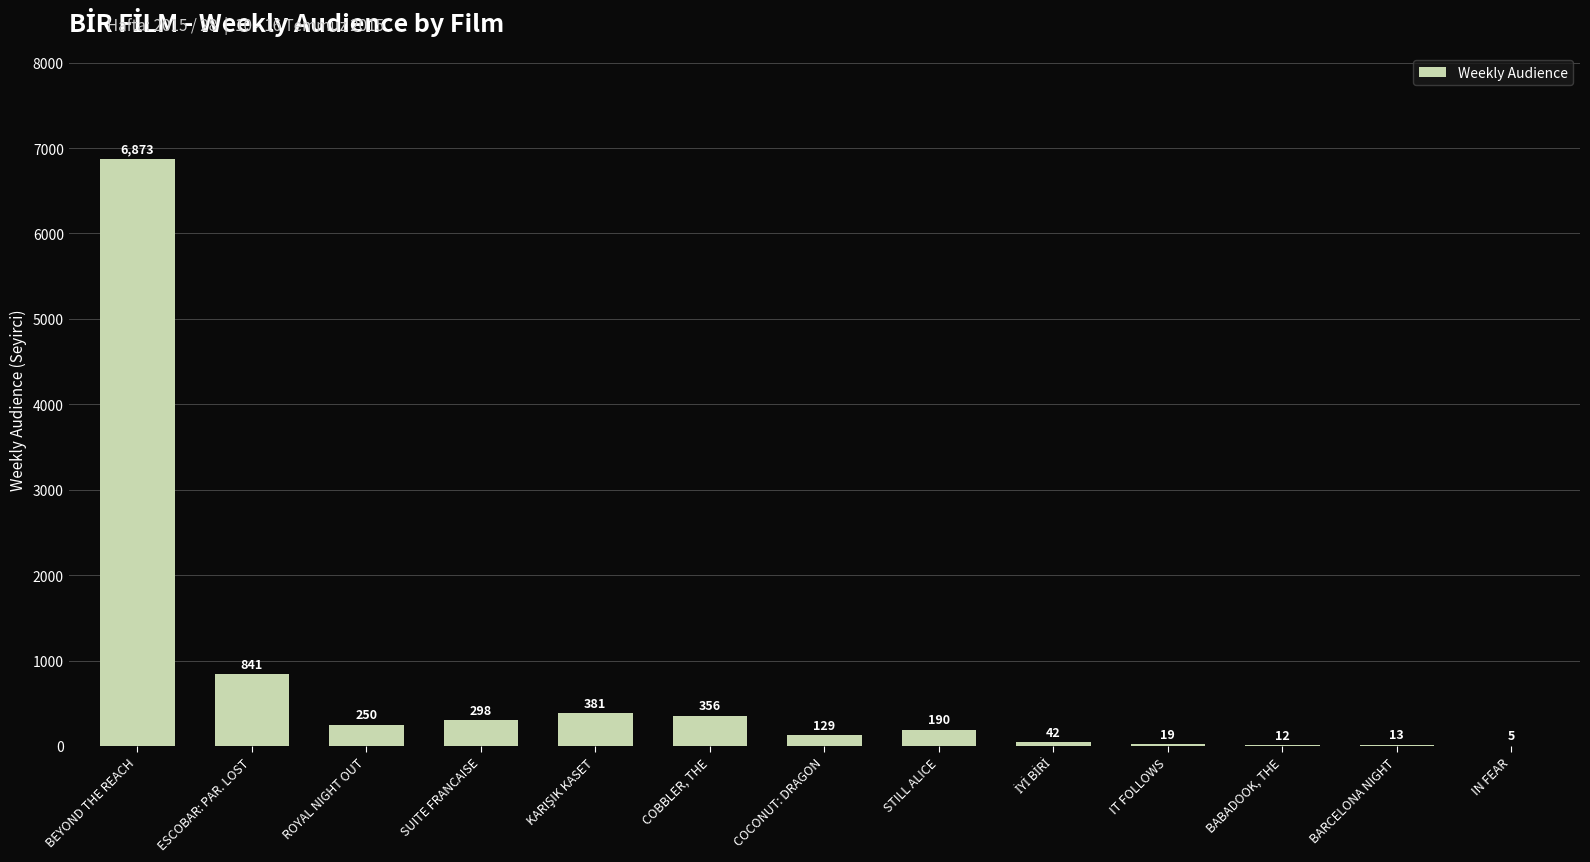

What is the sum of the values at ROYAL NIGHT OUT and SUITE FRANCAISE?

548